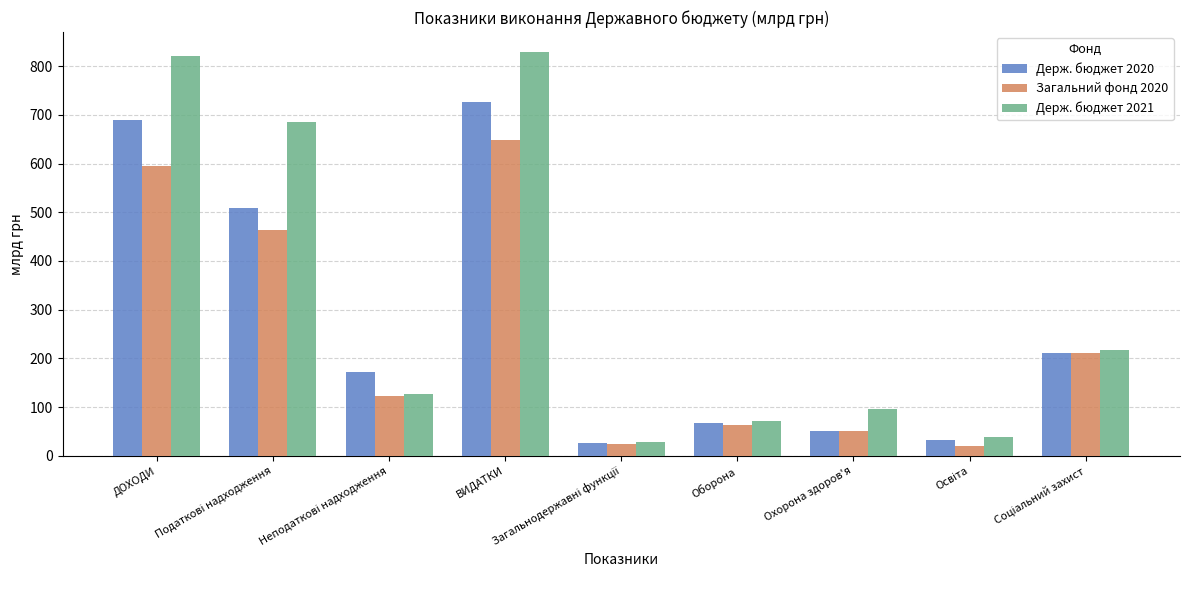

What is the difference between the maximum and minimum values in the Держ. бюджет 2020 series?

701.0